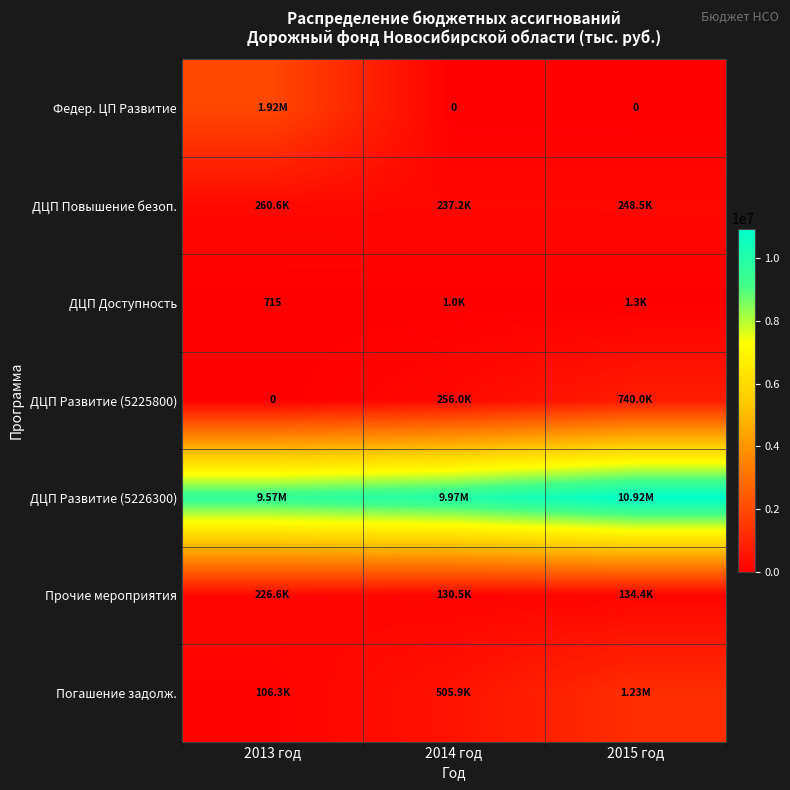

What is the average value of the Прочие мероприятия series?

163828.5